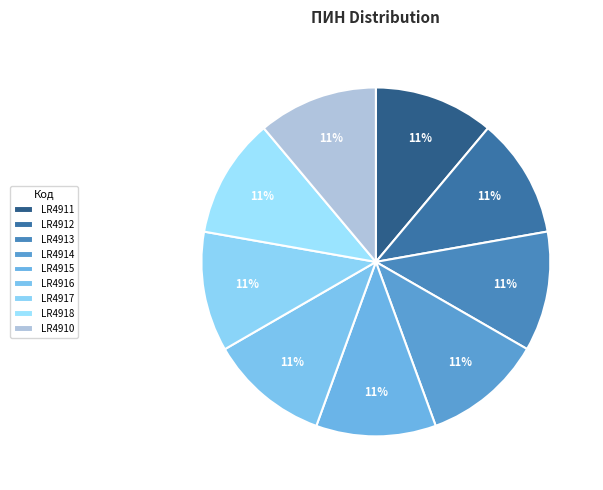

To the nearest percent, what percentage of the pie is LR4912?

11%